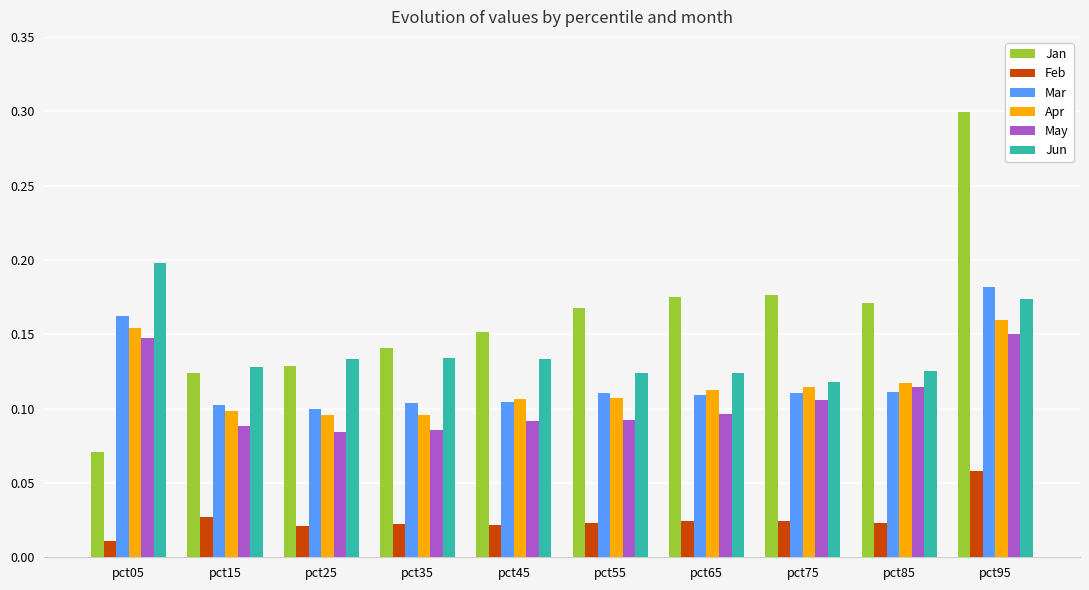

How many distinct data groups are displayed?

6